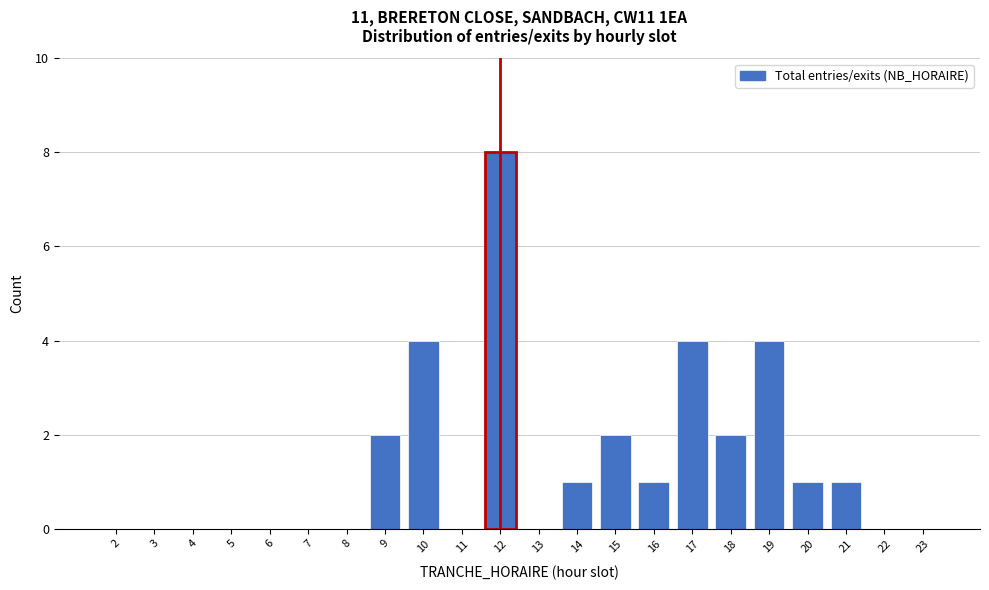

Reading left to right, transcribe all the data shown in this chart.

2=0	3=0	4=0	5=0	6=0	7=0	8=0	9=2	10=4	11=0	12=8	13=0	14=1	15=2	16=1	17=4	18=2	19=4	20=1	21=1	22=0	23=0